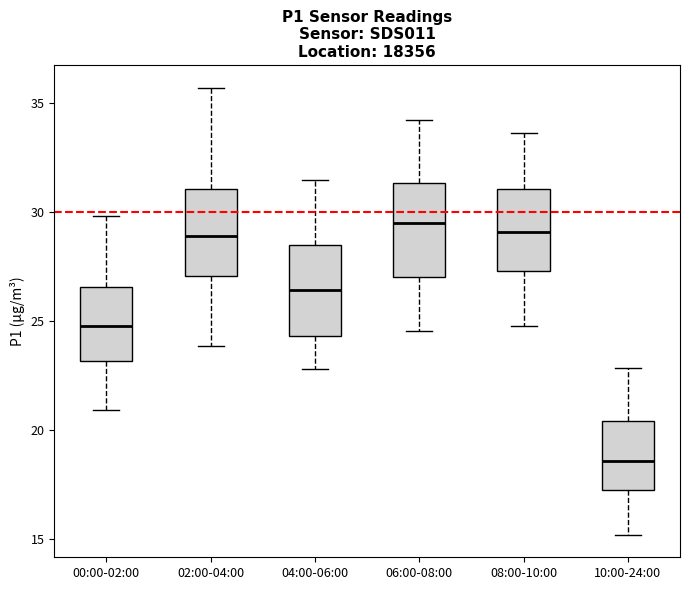

Where does the median line of the box for 04:00-06:00 sit on the y-axis? The values are not printed on the chart, so give them approximately, as read against the axis.

26.5